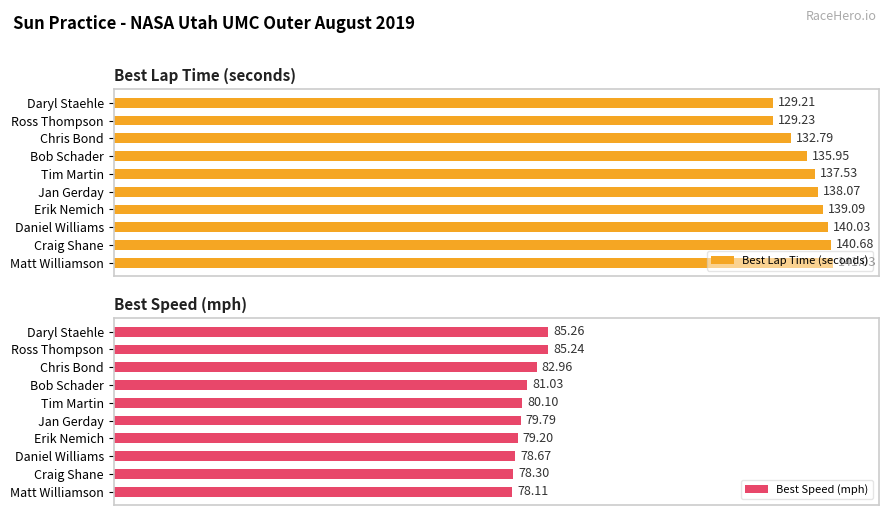

What is the difference between the second highest and minimum values in the Best Lap Time (seconds) series?

11.5